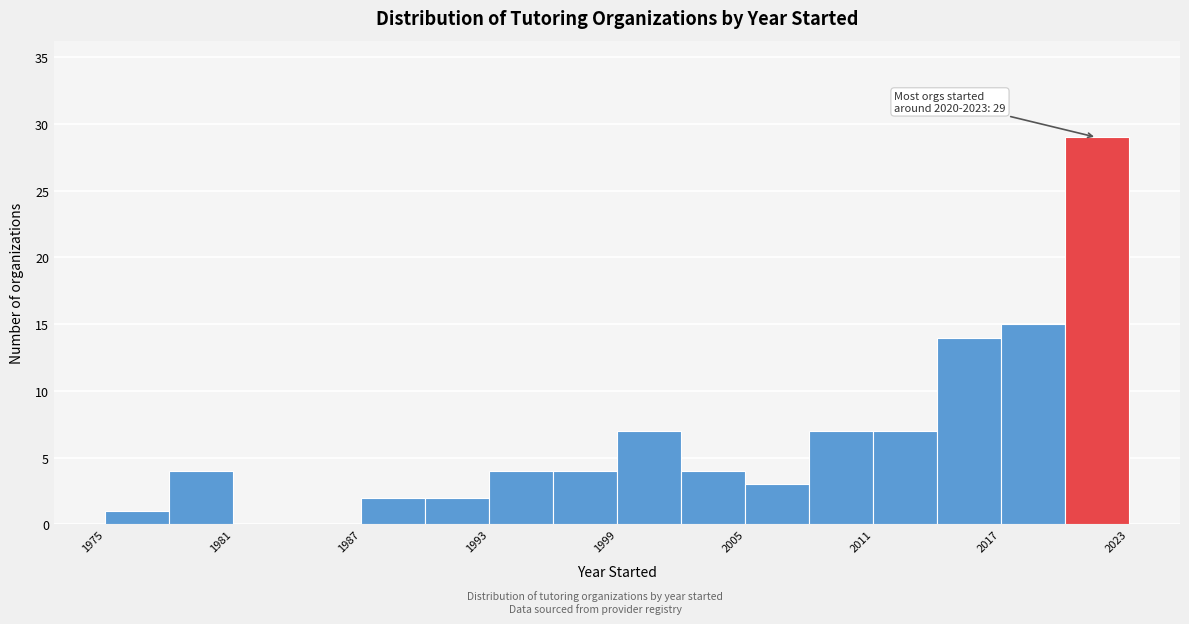

Read against the x-axis, roughly where is the centre of the tallest bar?

2022